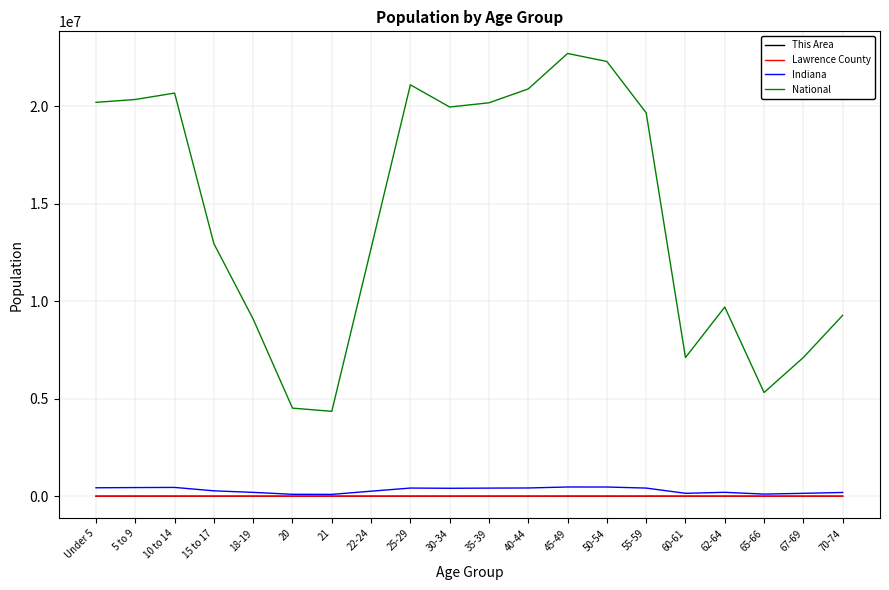

What is the maximum value shown in the chart?

22708591